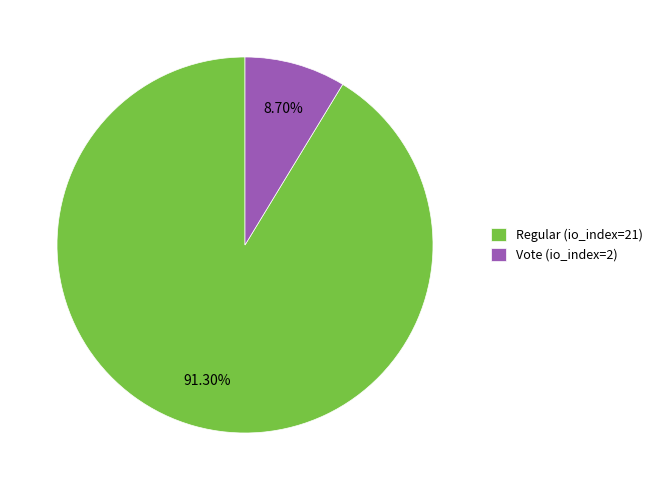

Combined, do Vote (io_index=2) and Regular (io_index=21) account for over 50%?

Yes